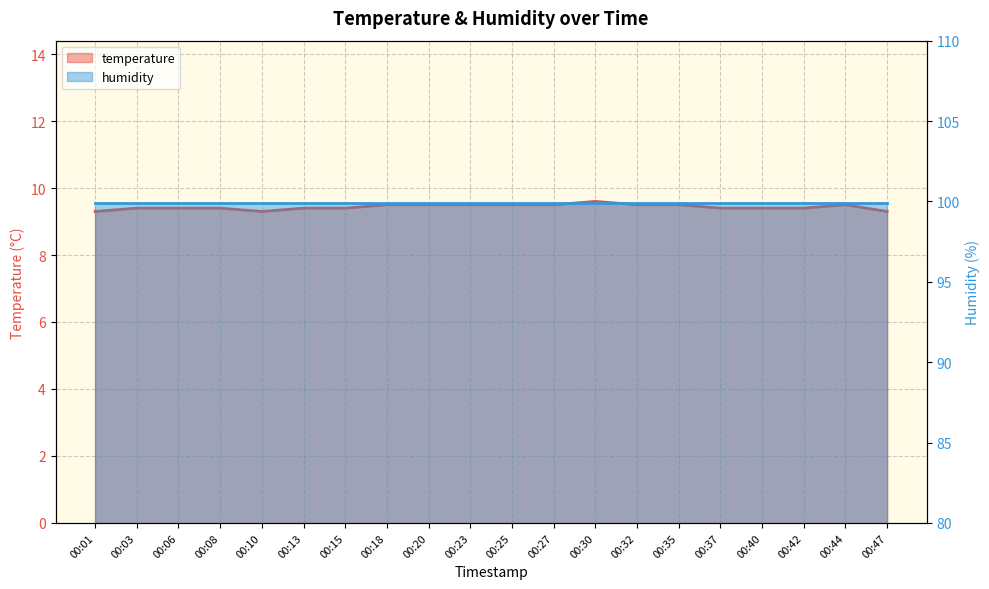

True or false: there are more than 0 points higher than both neighbors.

True